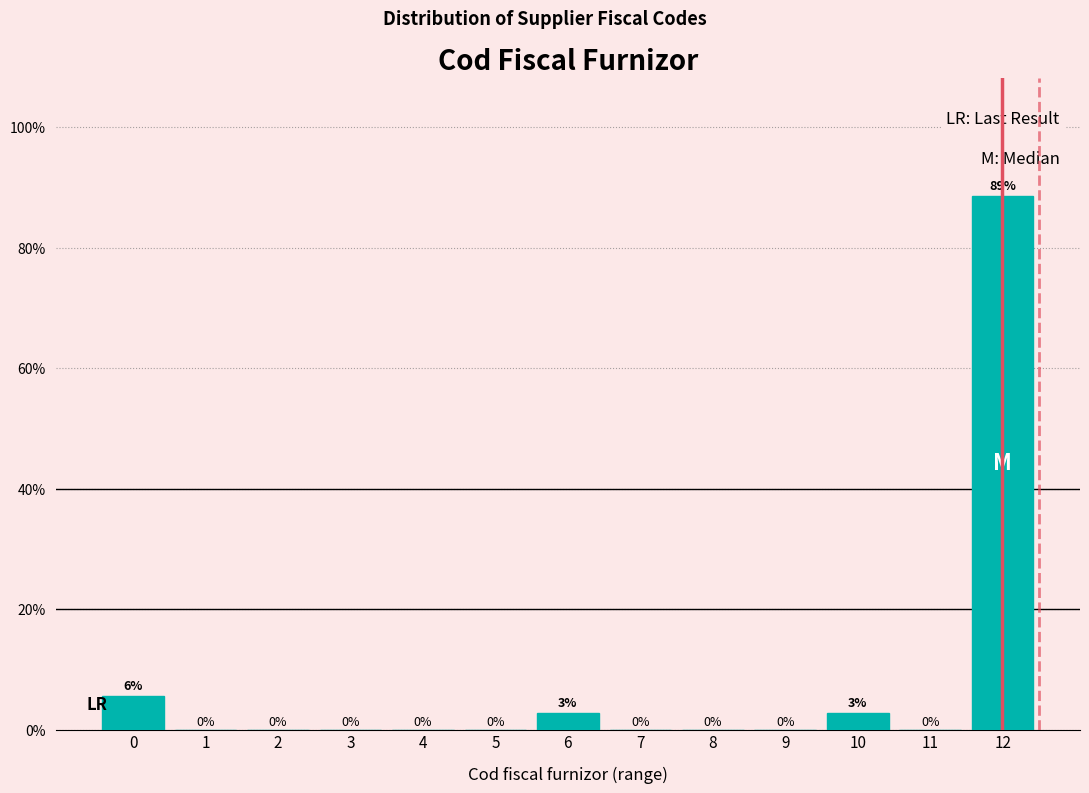

Which has a higher value, 3 or 6?

6